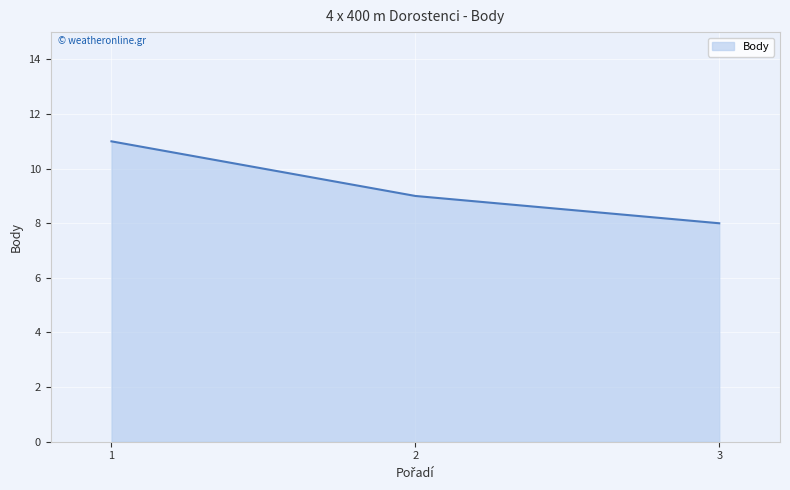

List the labels in order of value, smallest first.

3, 2, 1